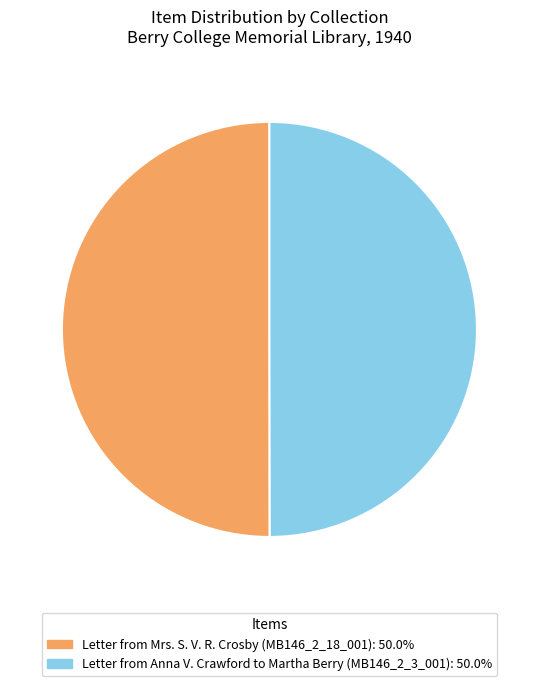

Is the sum of Letter from Mrs. S. V. R. Crosby (MB146_2_18_001) and Letter from Anna V. Crawford to Martha Berry (MB146_2_3_001) greater than half?

Yes